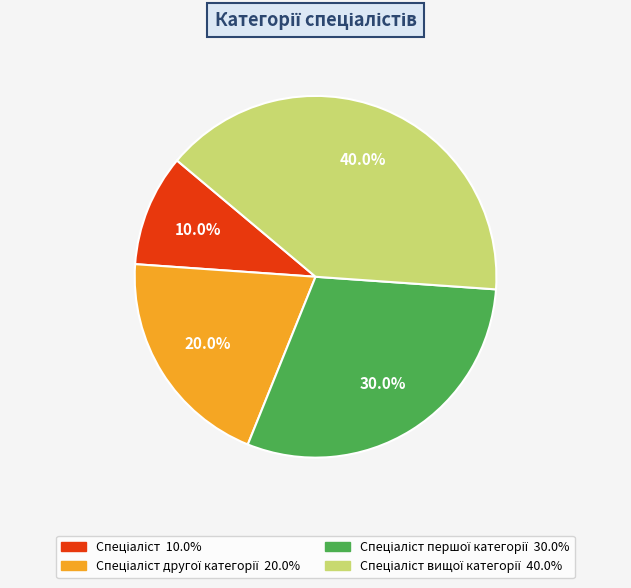

Is there any slice that represents more than half of the pie?

No